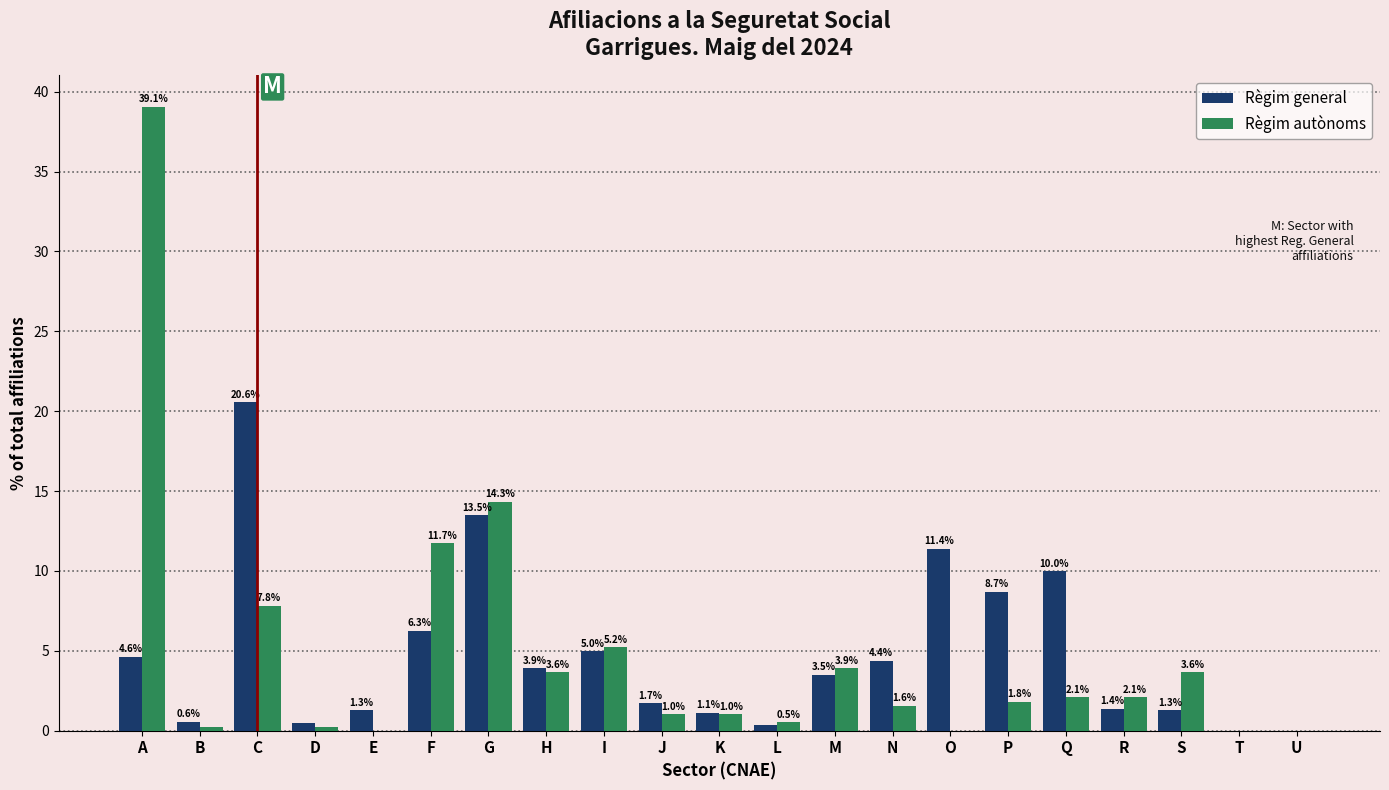

Which category has the highest value across all series?

A